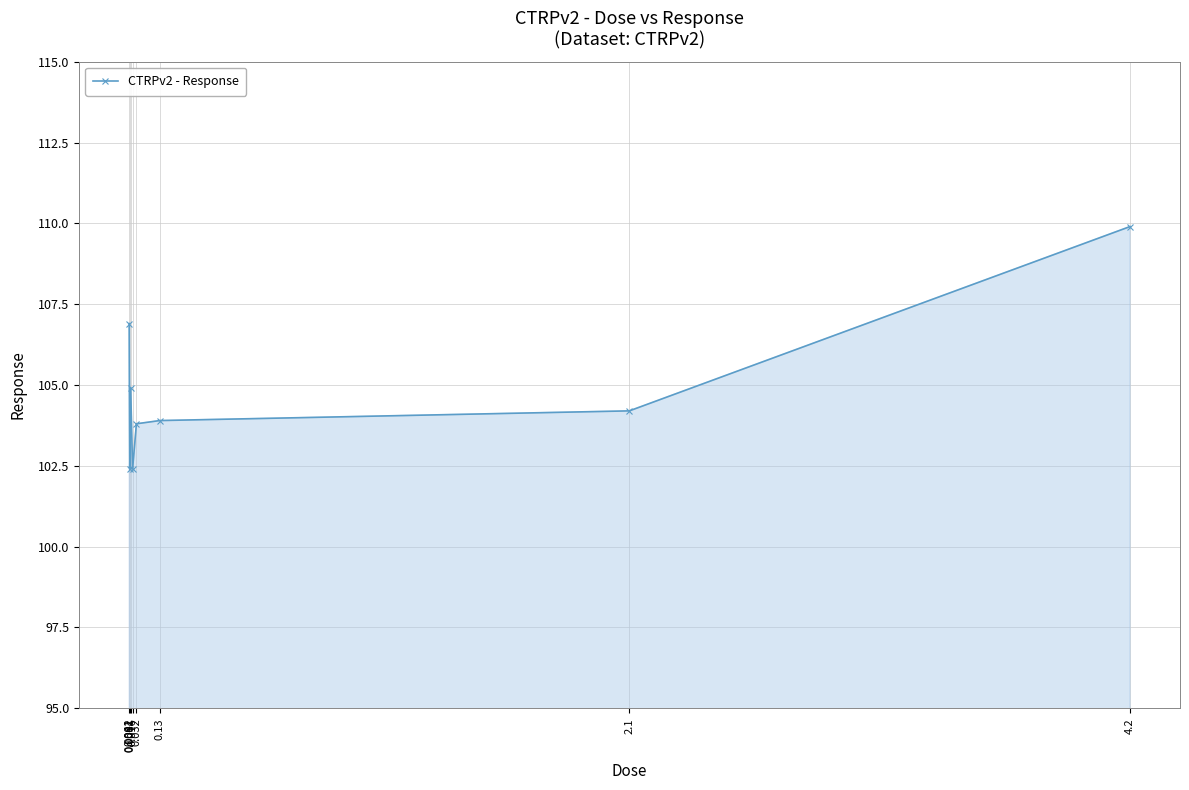

What is the label of the 8th point from the left?

4.2